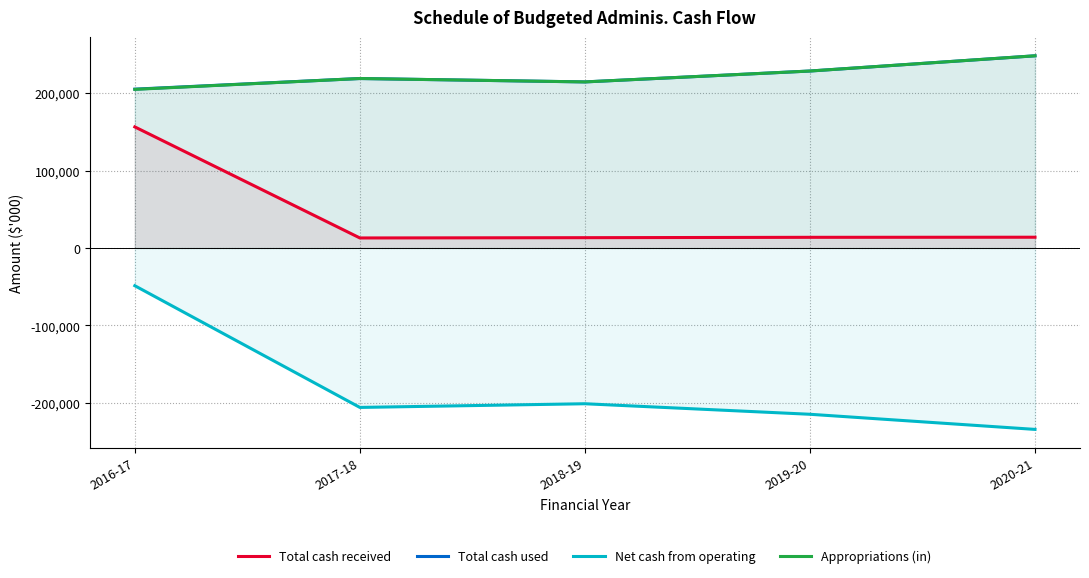

Where is the first local minimum for Net cash from operating?

2017-18